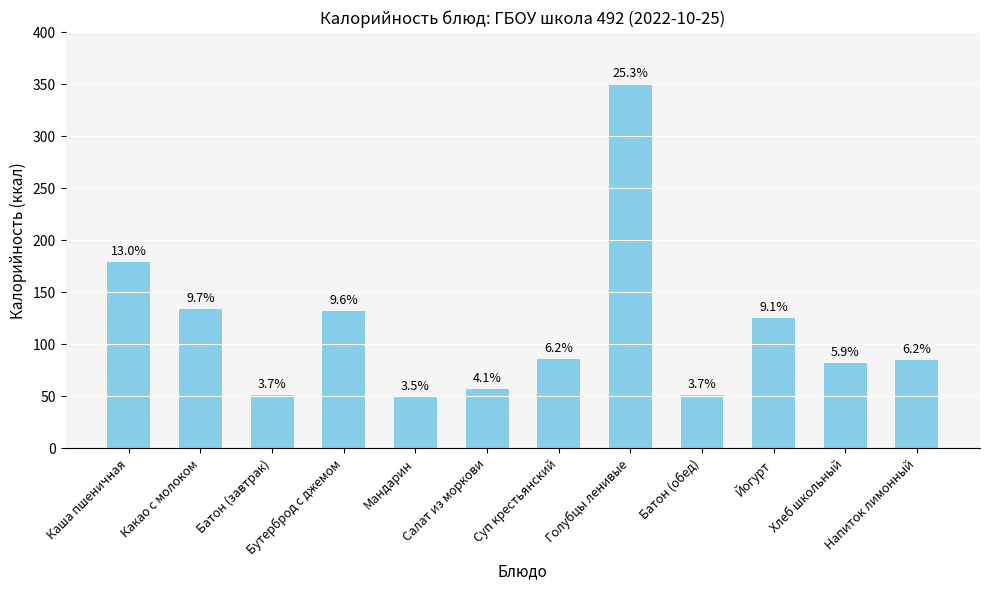

What is the greatest value displayed?

350